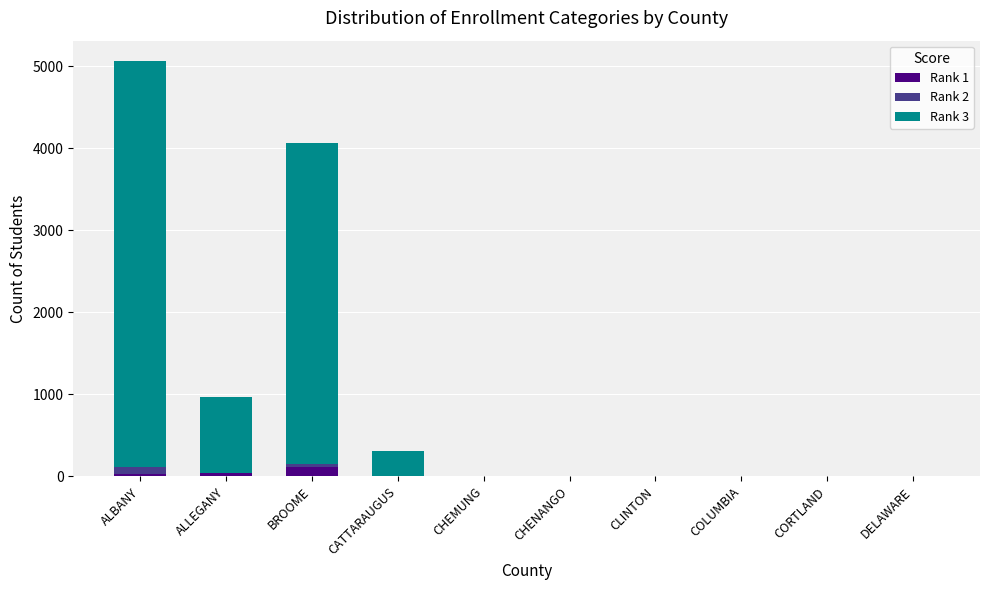

The Rank 1 series shows 0 at COLUMBIA. True or false?

True